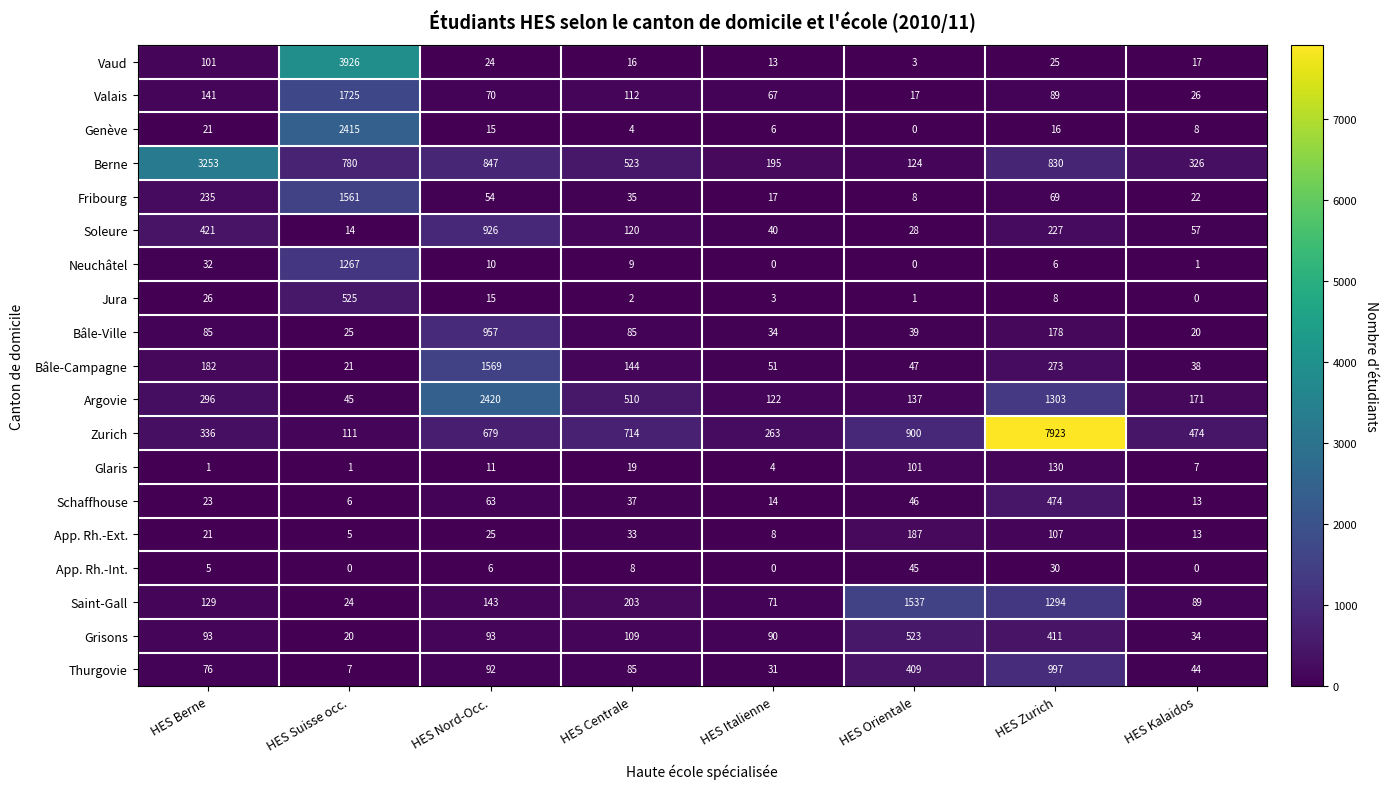

At how many categories does at least one series exceed 6806?

1